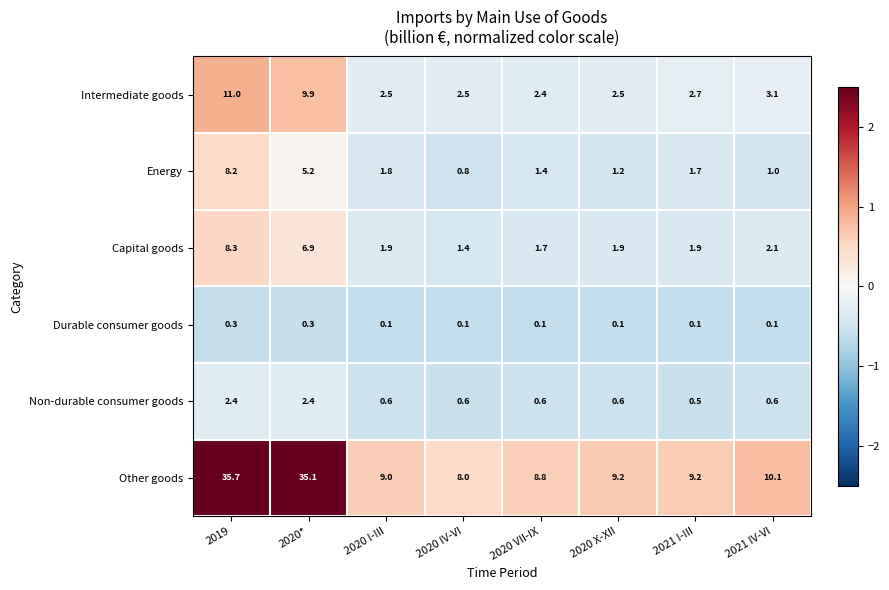

At which label does Energy reach its peak?

2019